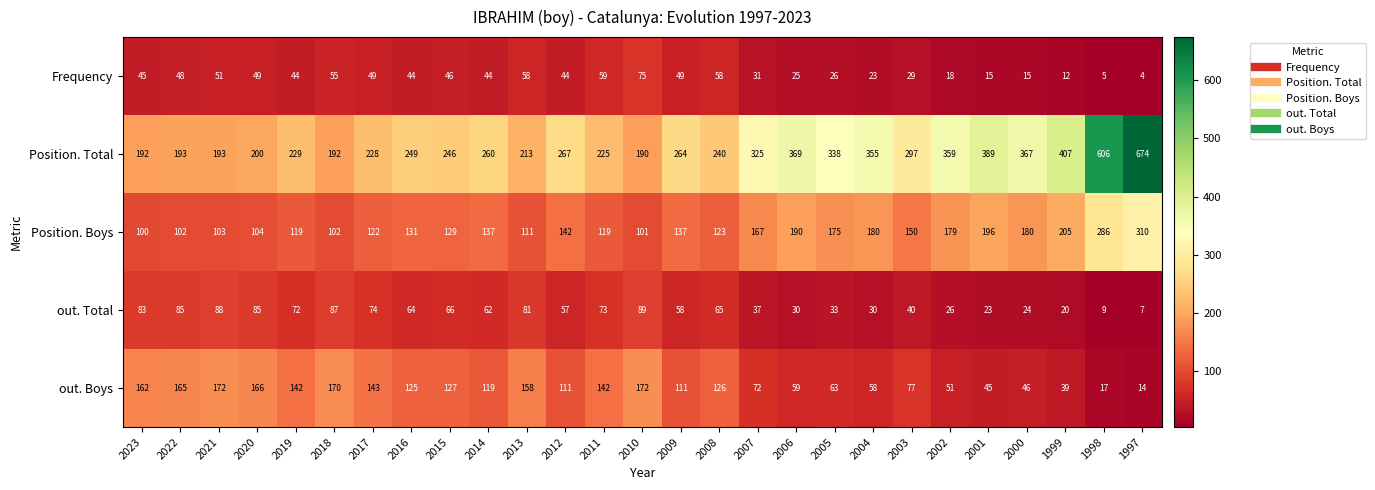

List the series in order of their peak value, highest first.

Position. Total, Position. Boys, out. Boys, out. Total, Frequency